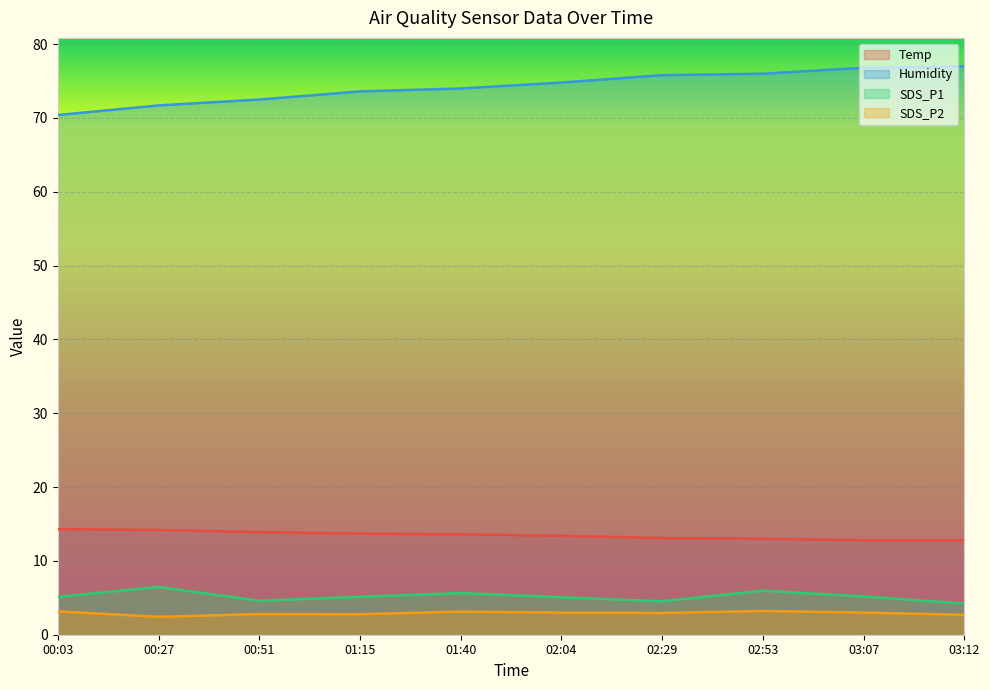

At which category is the sum across all series the highest?

02:53